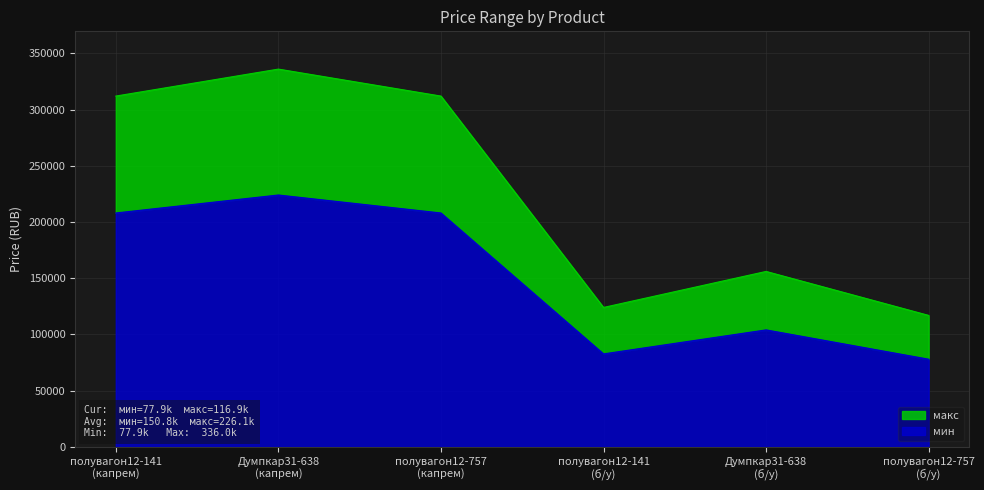

Reading left to right, list the values for the мин series.

208000	224000	208000	82640	104000	77920